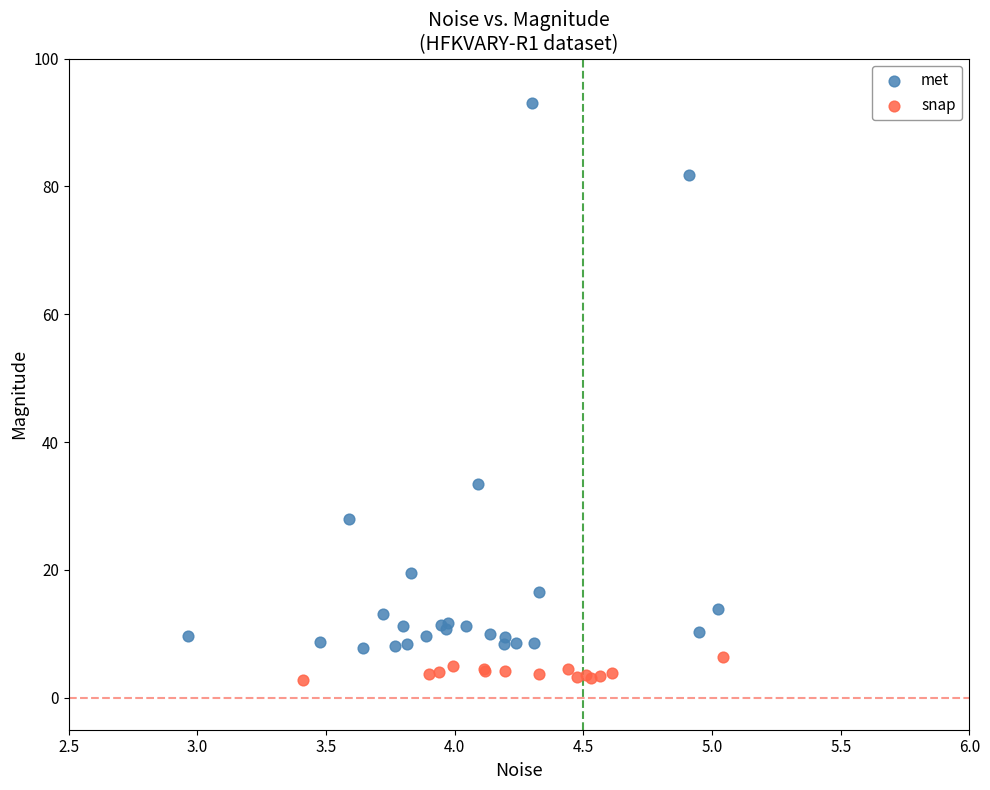

Which series contains the lowest Y value?

snap